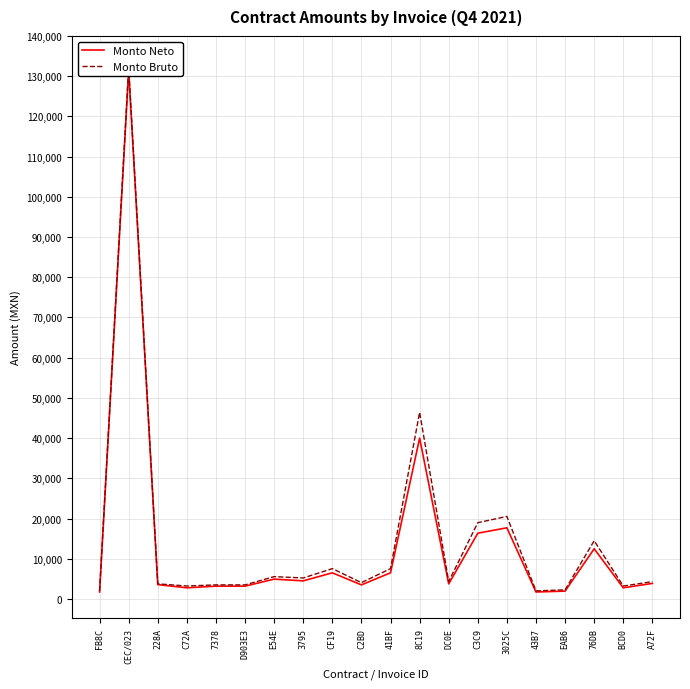

Is the value of Monto Neto at 41BF greater than the value of Monto Bruto at 7378?

Yes